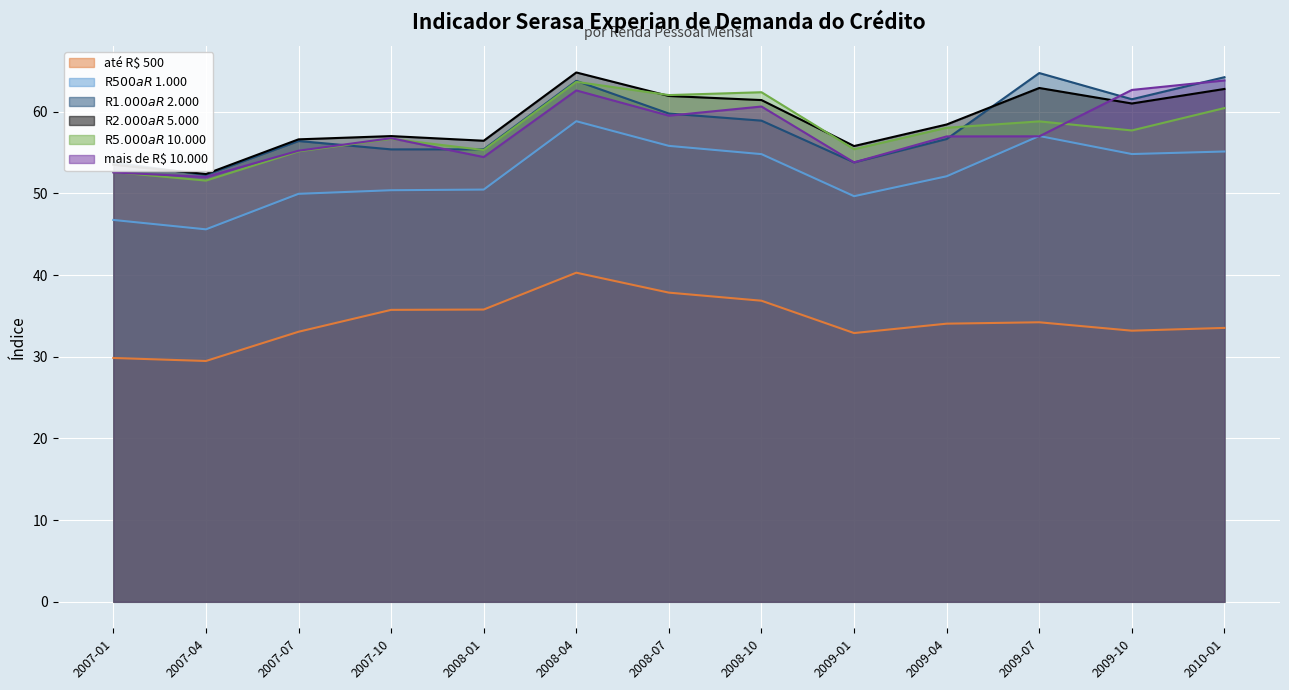

What is the difference between the highest and lowest values at 2009-10?

29.5